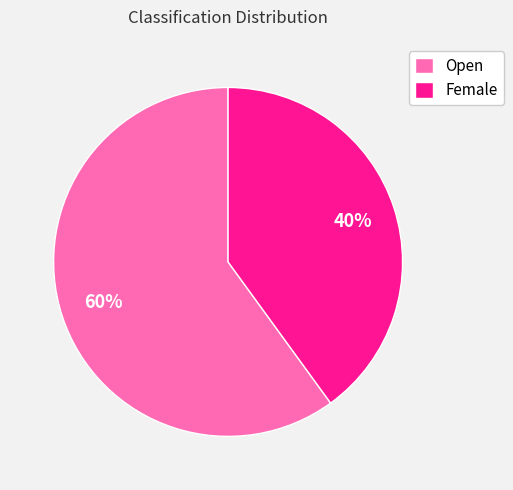

What is the ratio of the value at Female to the value at Open?

0.7